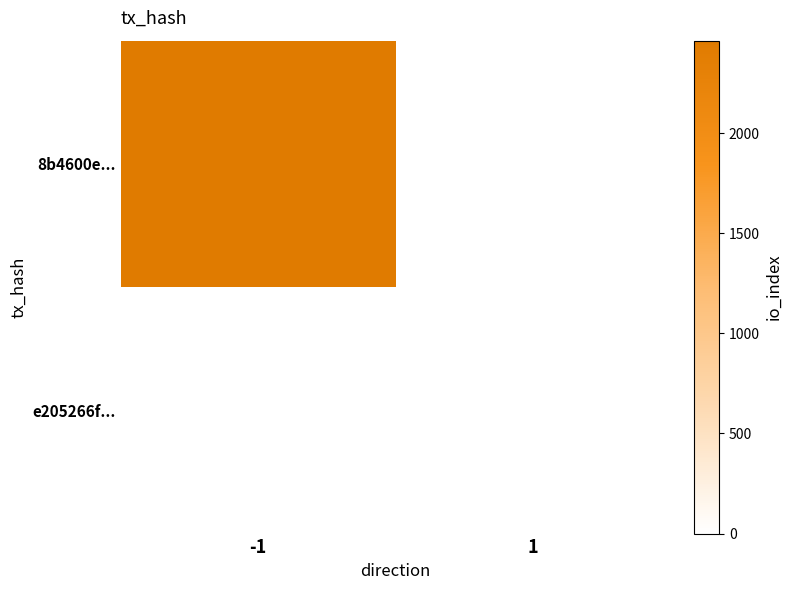

Which has a higher value, 1 or -1?

-1